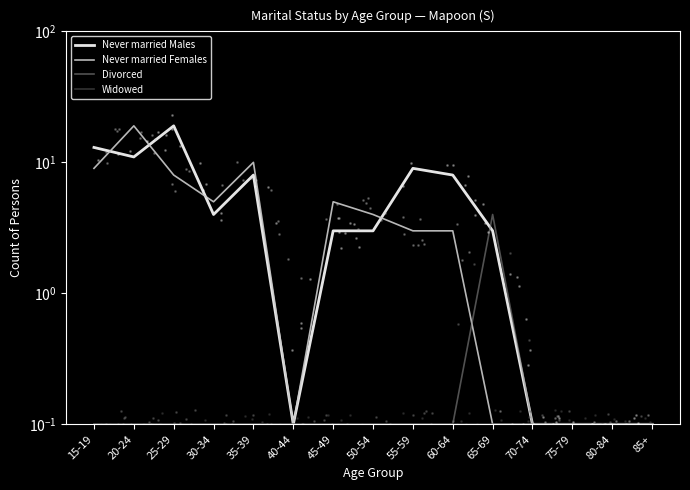

At how many categories does at least one series exceed 5?

6